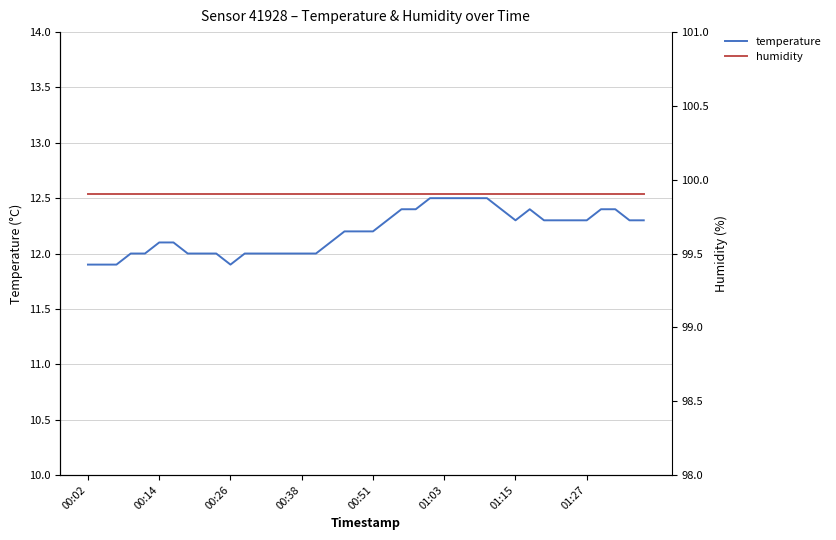

True or false: temperature and humidity cross at least once.

False